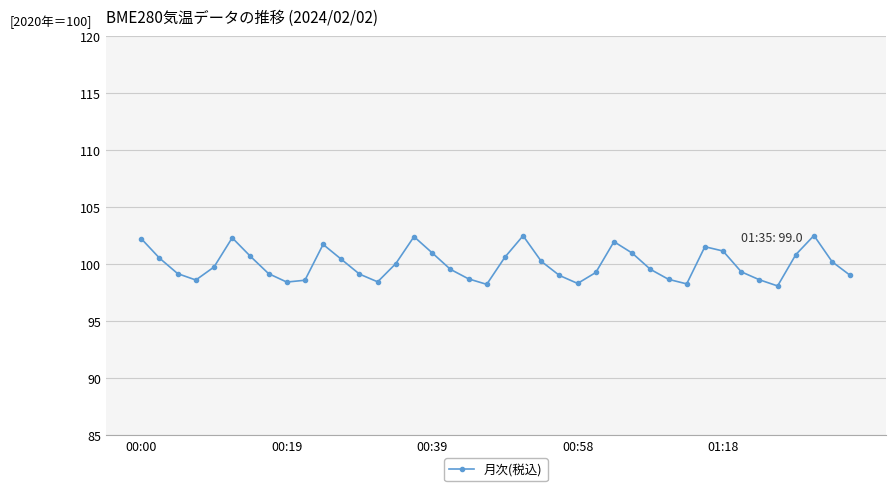

What is the average value?

100.0